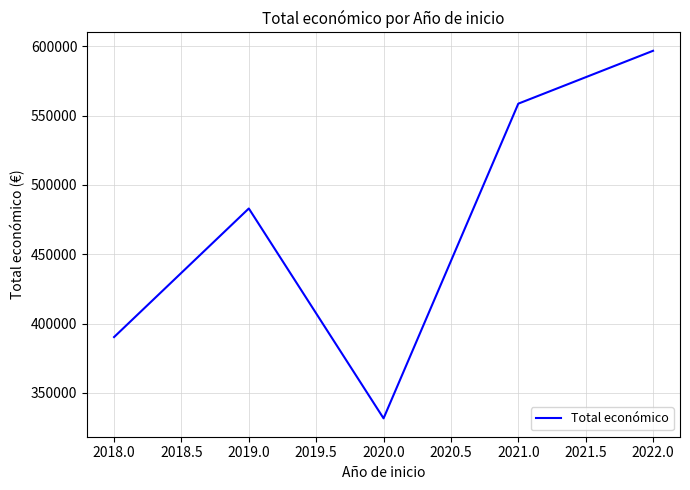

The value at 2018.0 is 575530. True or false?

False